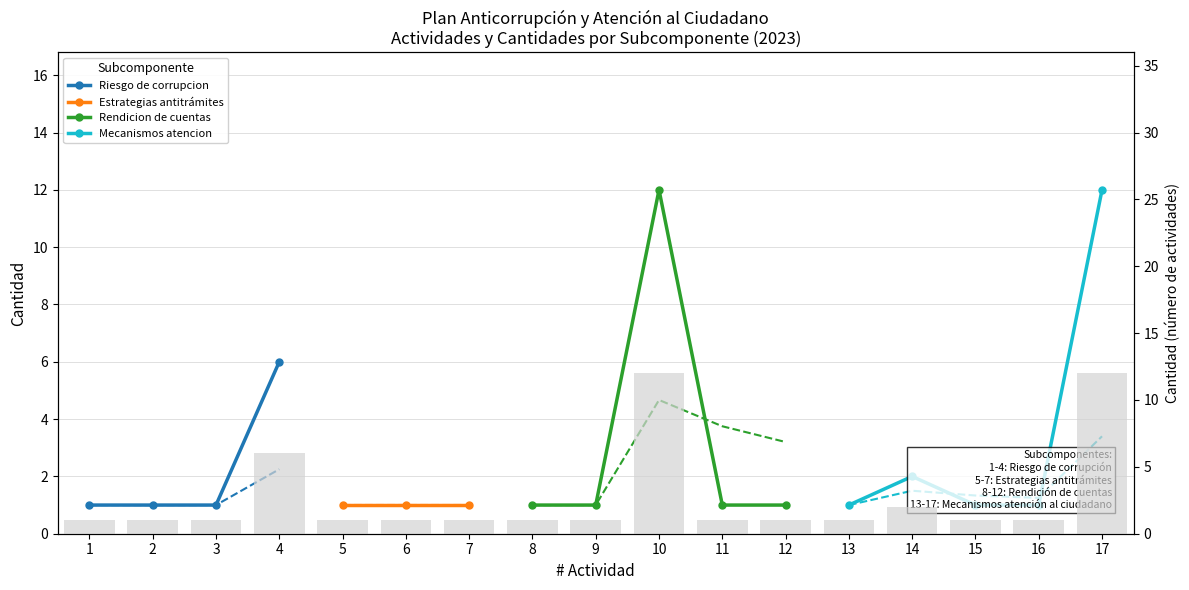

True or false: the data shows 1 at 3.

True